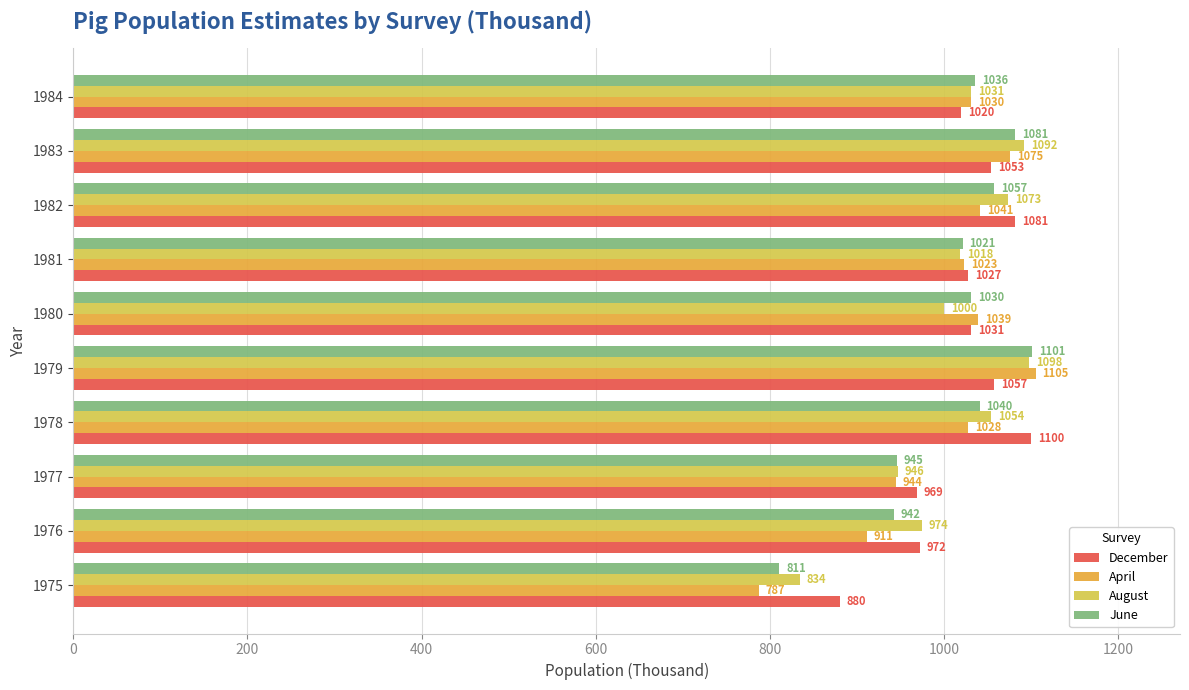

What are all the series names shown in the legend?

December, April, August, June